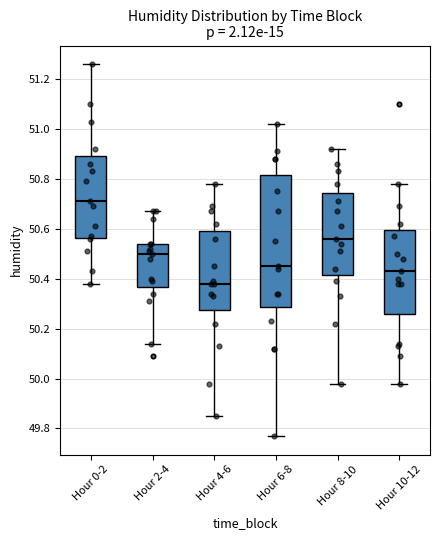

Reading left to right, transcribe this box plot: for each box, give where its median line is, the range the box spans, and where its two whiskers end, as read against the y-axis. The values are not printed on the chart, so give them approximately, as read against the axis.

Hour 0-2: median 50.72, box 50.56 to 50.90, whiskers 50.38 to 51.26
Hour 2-4: median 50.50, box 50.36 to 50.54, whiskers 50.14 to 50.68
Hour 4-6: median 50.38, box 50.28 to 50.60, whiskers 49.86 to 50.78
Hour 6-8: median 50.46, box 50.28 to 50.82, whiskers 49.78 to 51.02
Hour 8-10: median 50.56, box 50.42 to 50.74, whiskers 49.98 to 50.92
Hour 10-12: median 50.44, box 50.26 to 50.60, whiskers 49.98 to 50.78